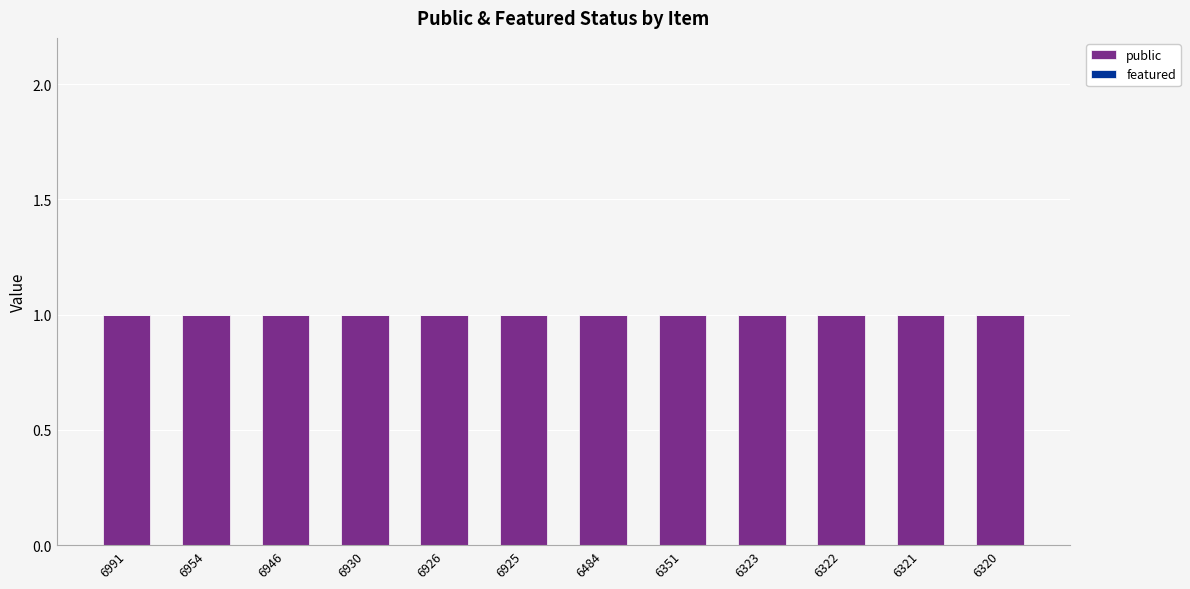

Between 6954 and 6930, which is larger?

6954